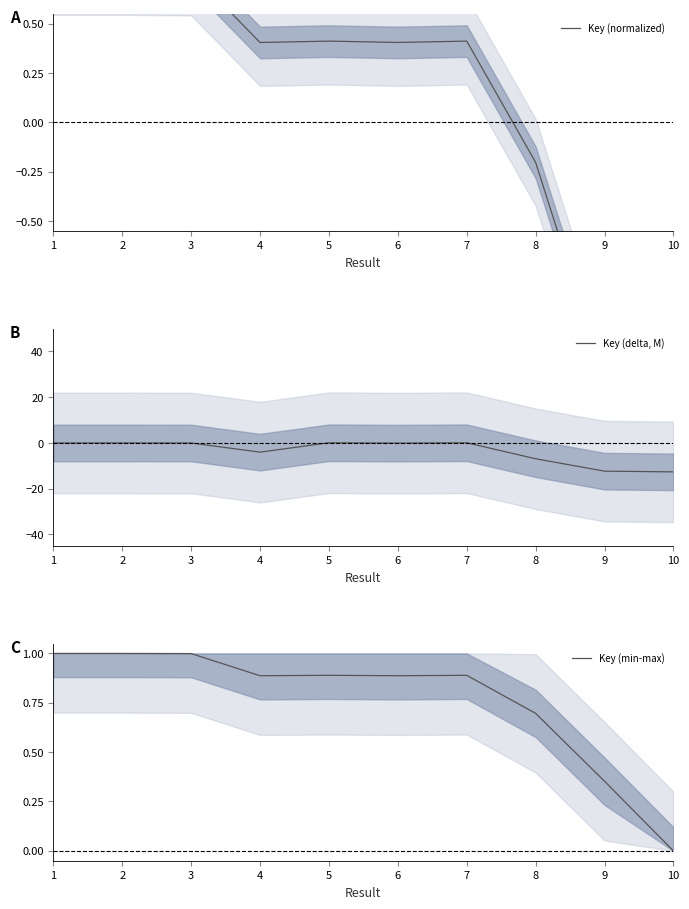

Reading right to left, extract all data points from this chart.

Key (normalized): -2.4	-1.3	-0.2	0.4	0.4	0.4	0.4	0.8	0.8	0.8
Key (delta, M): -12.7	-12.3	-6.9	0.1	-0.1	0.1	-4.0	-0.0	-0.0	0.0
Key (min-max): 0.0	0.4	0.7	0.9	0.9	0.9	0.9	1.0	1.0	1.0